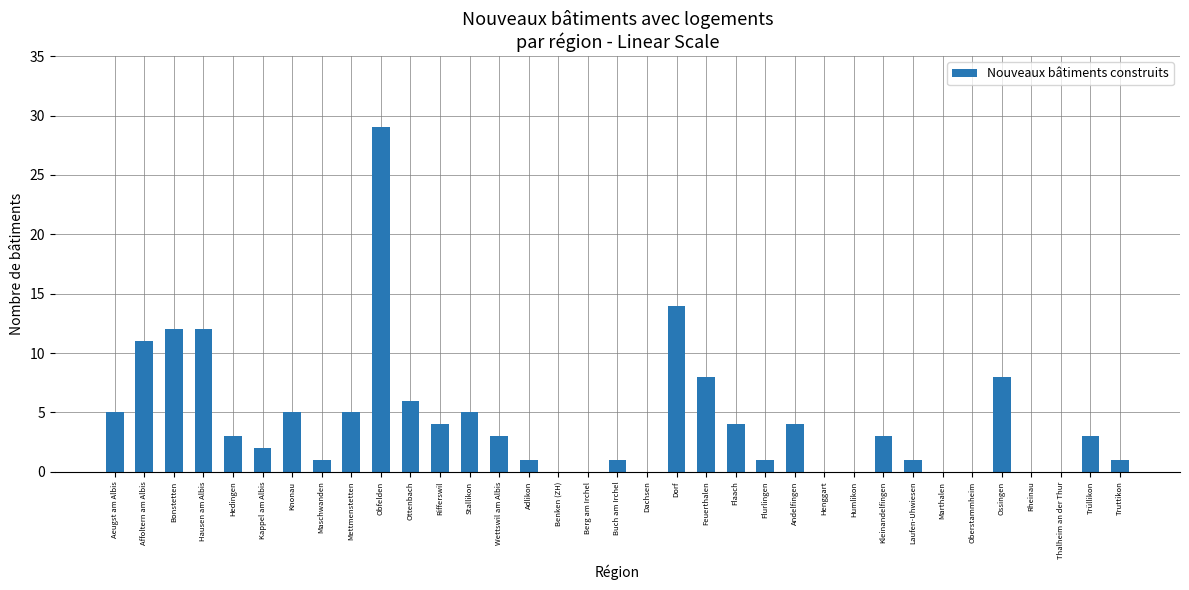

Are the bars grouped side by side (vs. stacked)?

No